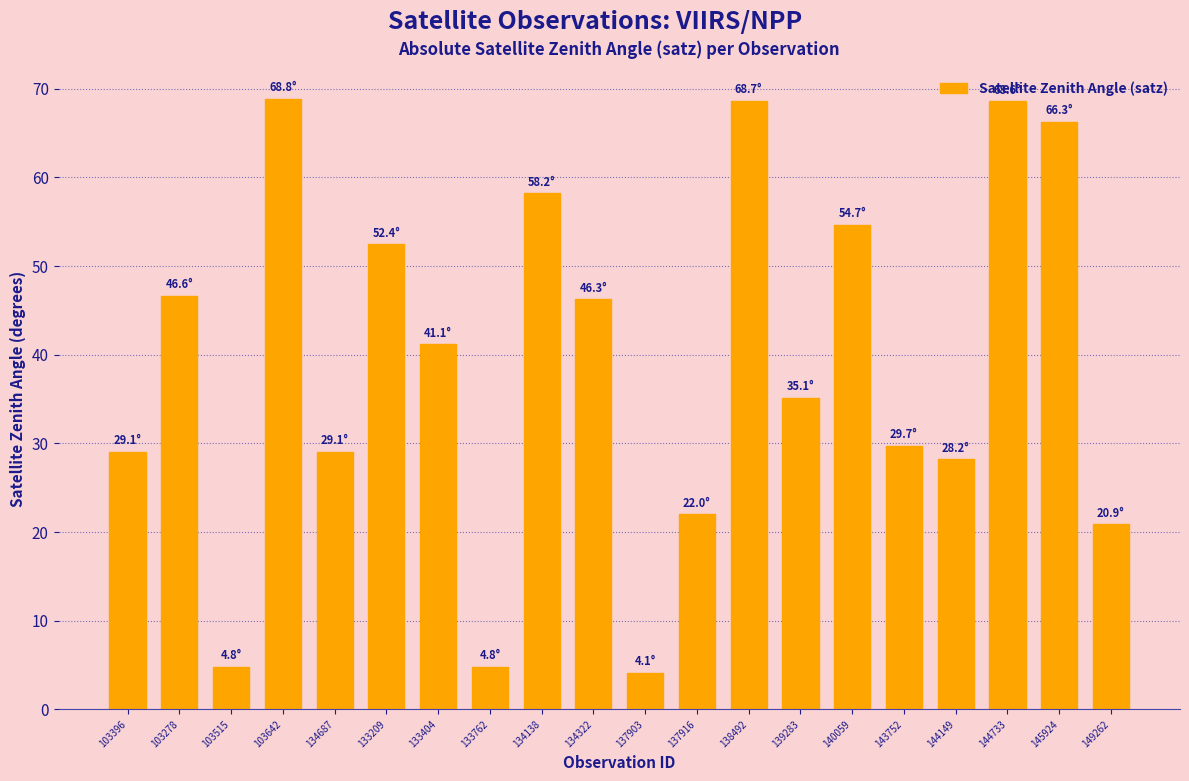

What is the difference between the second highest and minimum values?

64.5